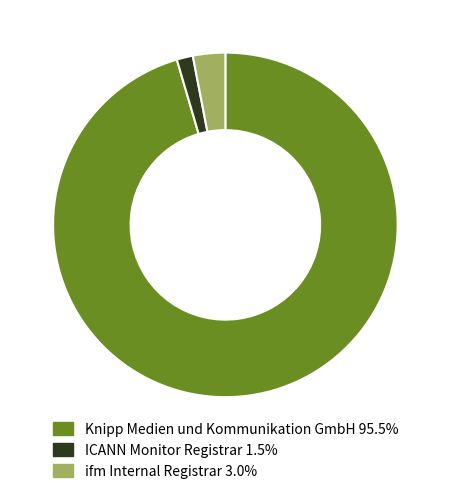

True or false: ICANN Monitor Registrar accounts for 2% of the total.

True